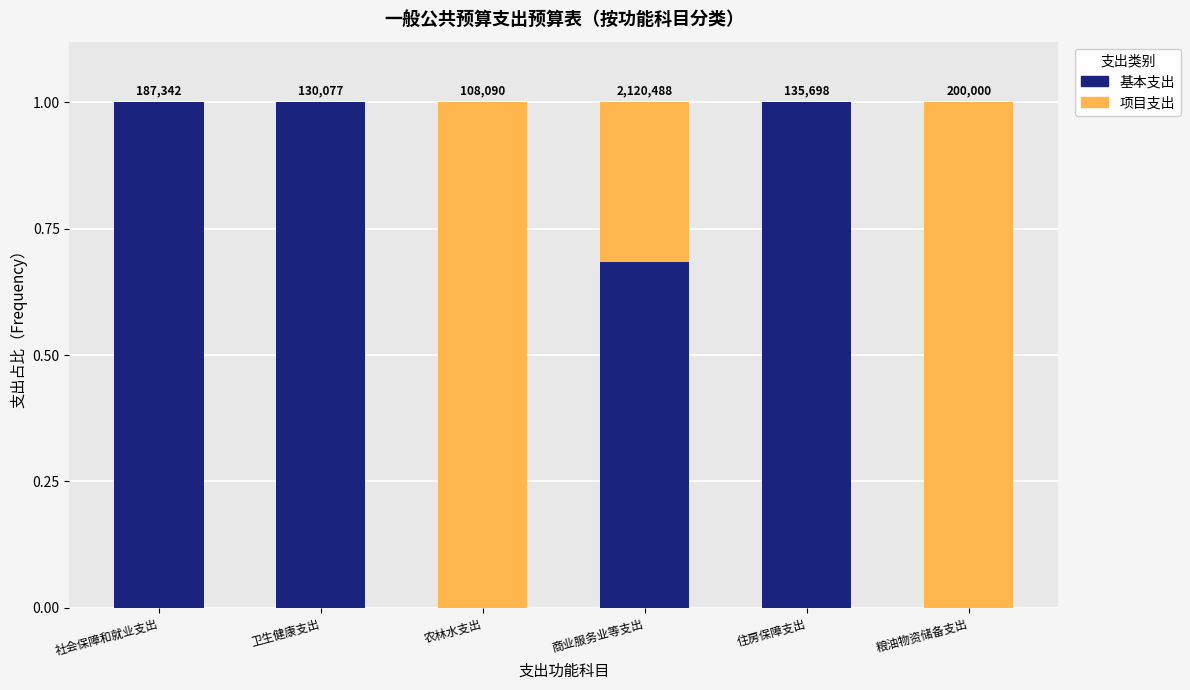

What is the label of the 5th bar from the left?

住房保障支出